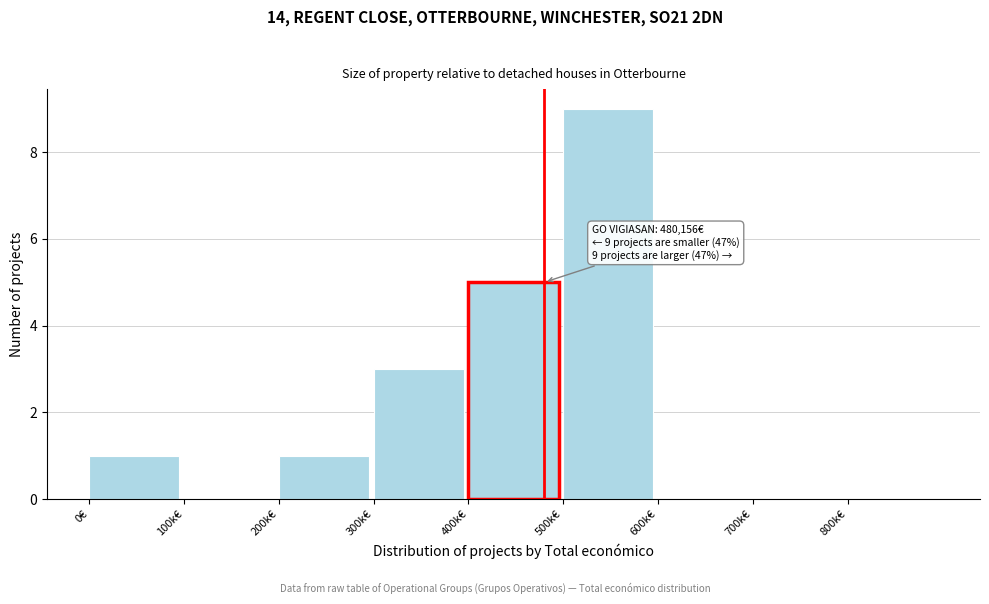

Reading left to right, what are all the values shown in this chart?

0€=1	100k€=0	200k€=1	300k€=3	400k€=5	500k€=9	600k€=0	700k€=0	800k€=0